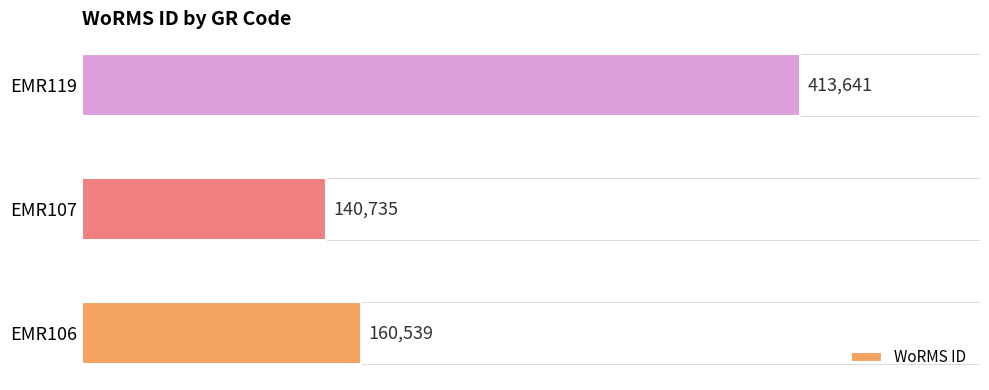

At which label is the value closest to 277188?

EMR106